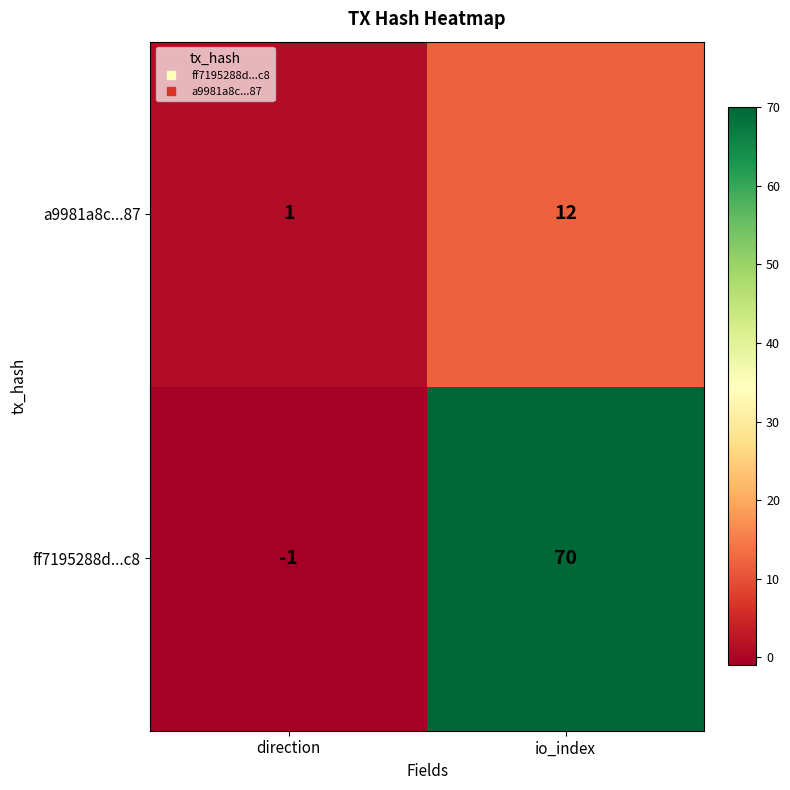

Read the ff7195288d...c8 value at io_index, to the nearest 5.

70